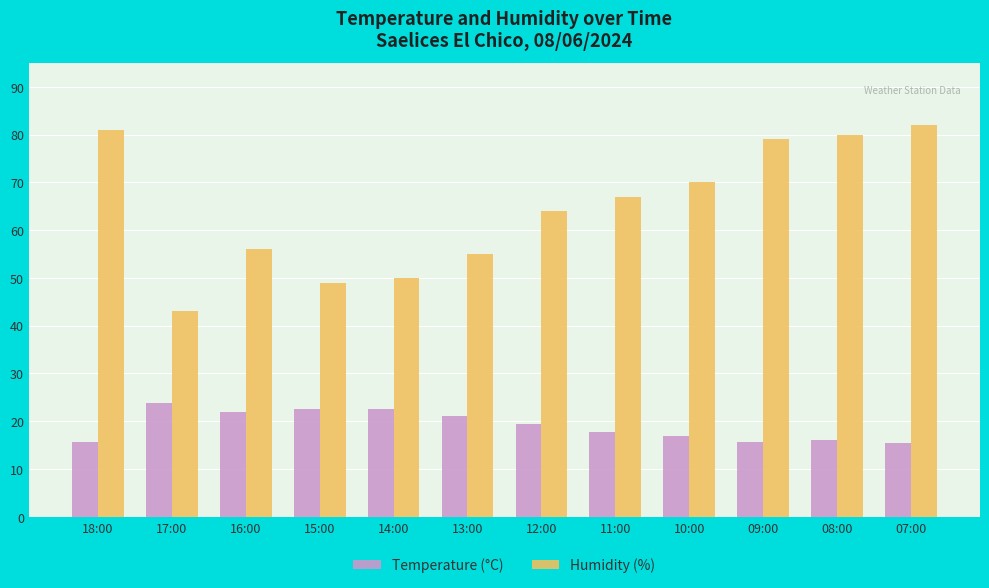

What is the sum of all Humidity (%) values?

776.0